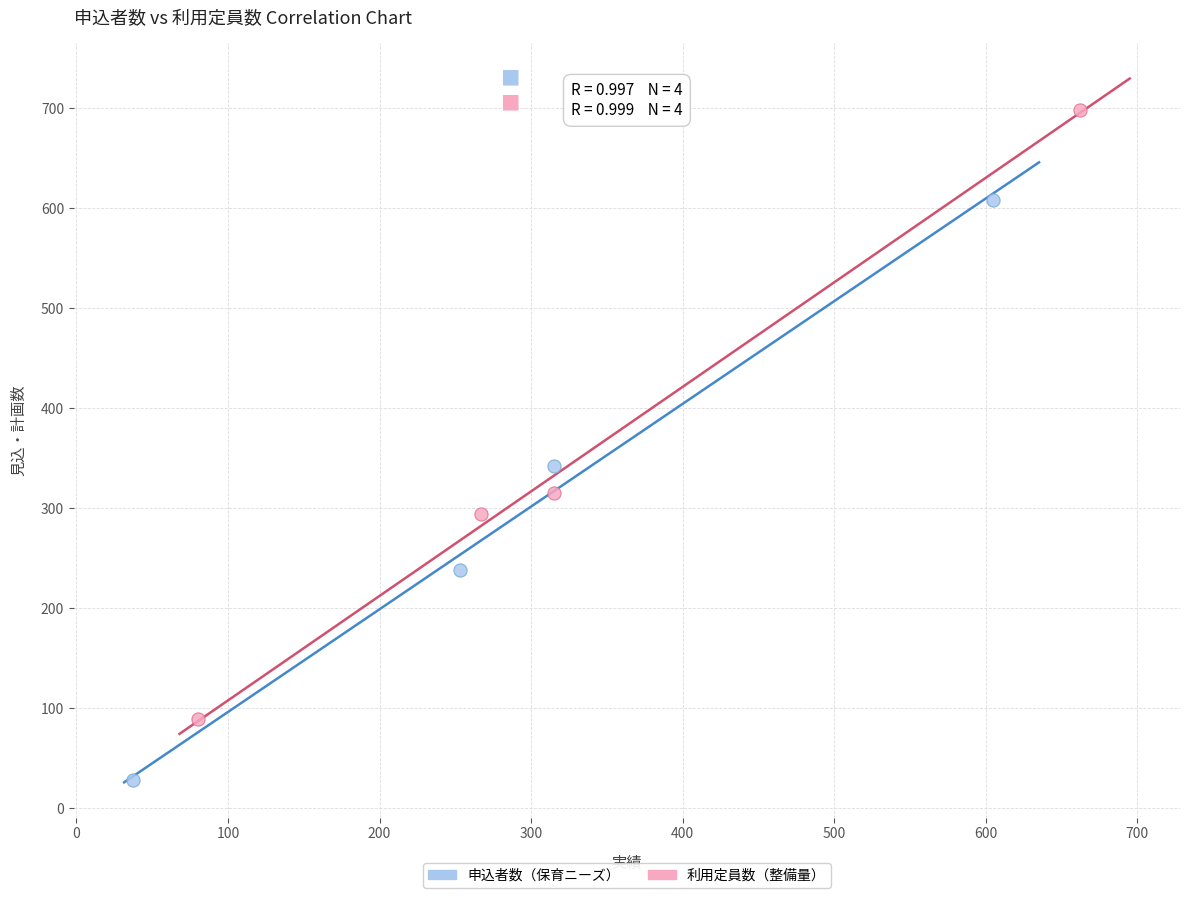

Which series contains the lowest Y value?

申込者数（保育ニーズ）